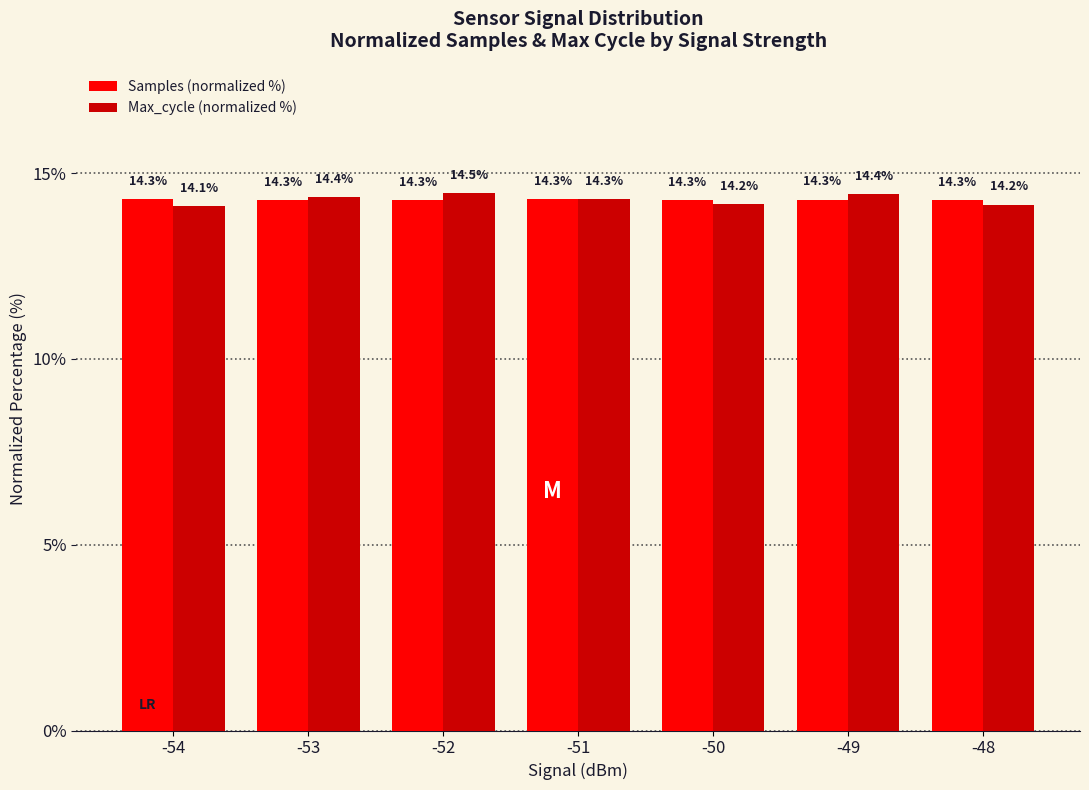

What is the sum of all Samples (normalized %) values?

100.0